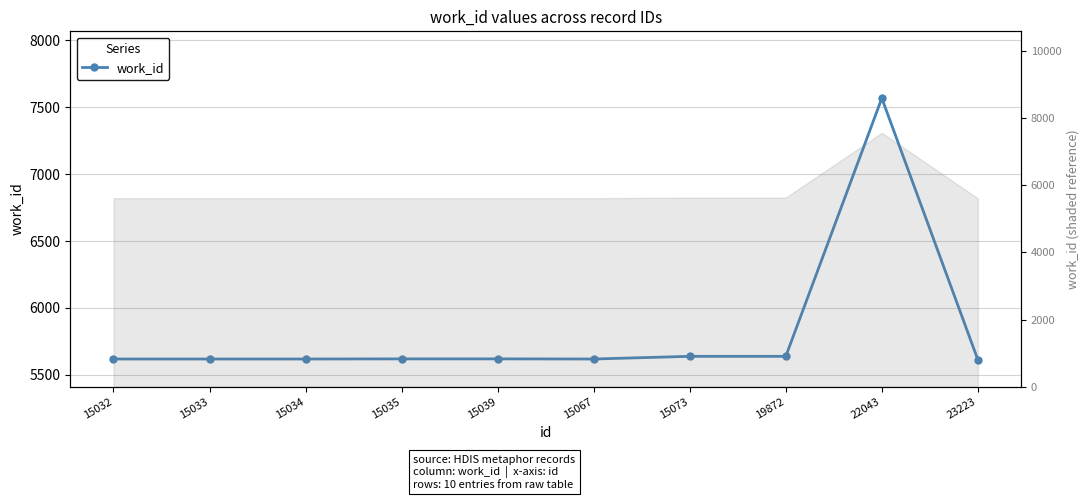

Read the value at 15039, to the nearest 100.

5600